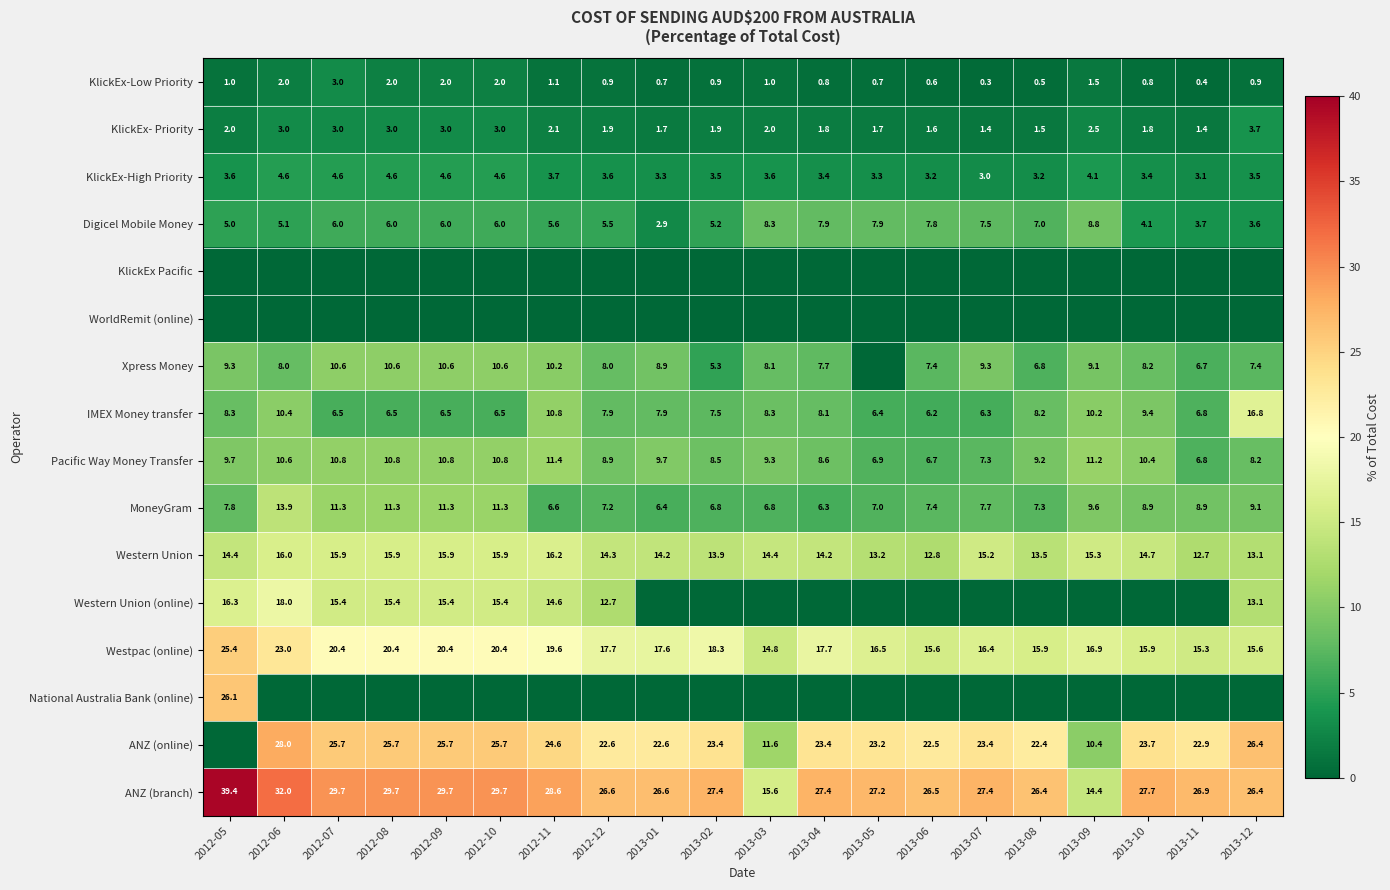

What is the highest value of the MoneyGram series?

13.9